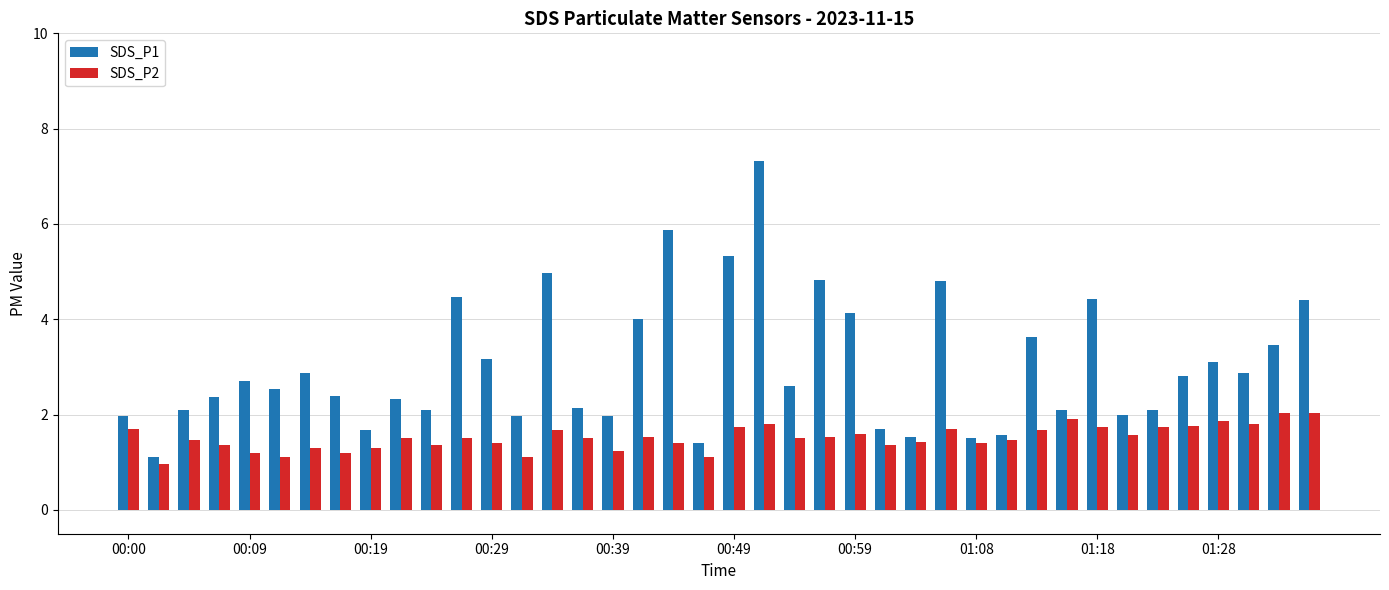

What is the difference between the maximum and minimum values in the SDS_P1 series?

6.2